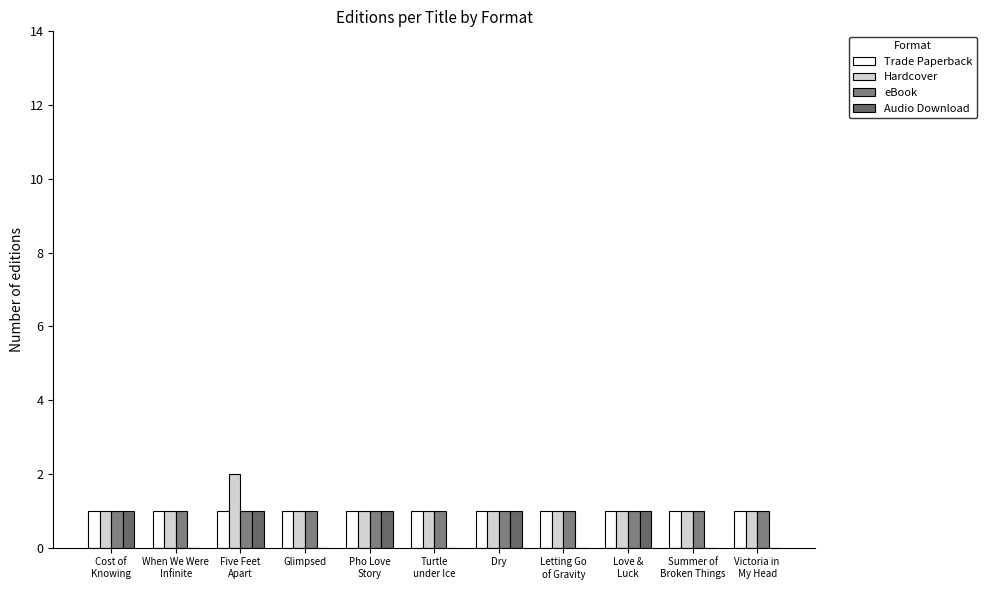

Which series has the largest total across all categories?

Hardcover